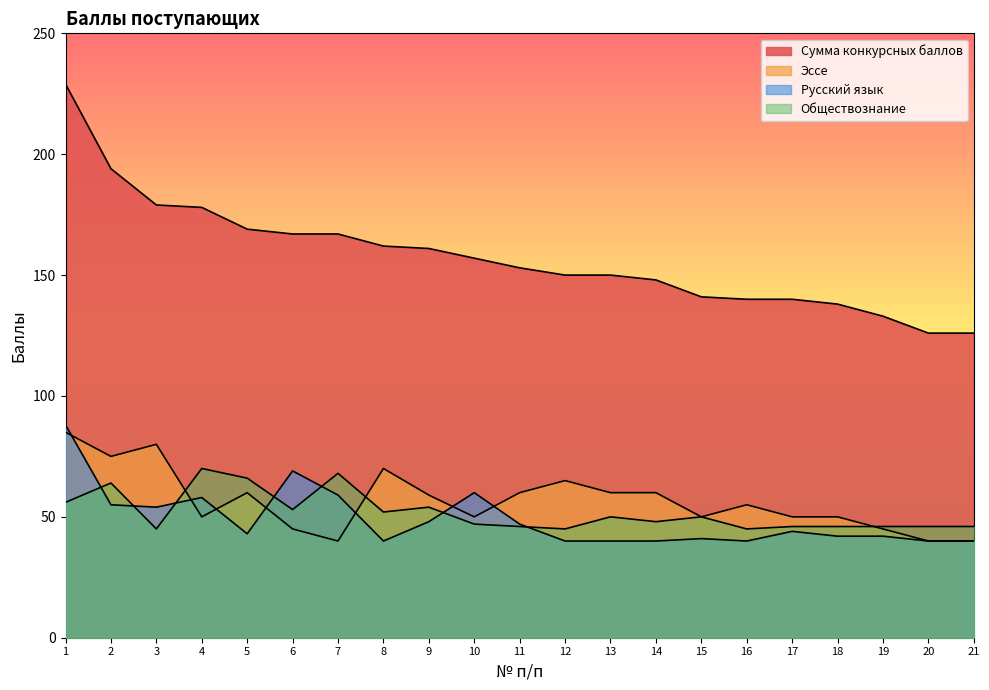

Reading left to right, transcribe all the data shown in this chart.

Сумма конкурсных баллов: 1=229	2=194	3=179	4=178	5=169	6=167	7=167	8=162	9=161	10=157	11=153	12=150	13=150	14=148	15=141	16=140	17=140	18=138	19=133	20=126	21=126
Эссе: 1=85	2=75	3=80	4=50	5=60	6=45	7=40	8=70	9=59	10=50	11=60	12=65	13=60	14=60	15=50	16=55	17=50	18=50	19=45	20=40	21=40
Русский язык: 1=88	2=55	3=54	4=58	5=43	6=69	7=59	8=40	9=48	10=60	11=47	12=40	13=40	14=40	15=41	16=40	17=44	18=42	19=42	20=40	21=40
Обществознание: 1=56	2=64	3=45	4=70	5=66	6=53	7=68	8=52	9=54	10=47	11=46	12=45	13=50	14=48	15=50	16=45	17=46	18=46	19=46	20=46	21=46